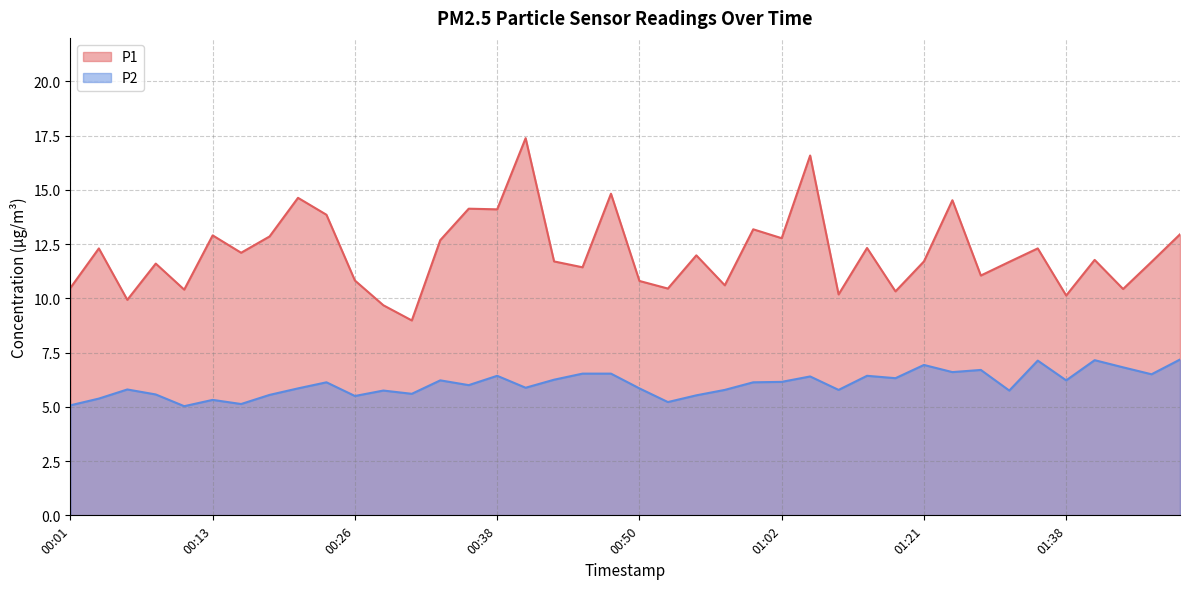

Which series has the largest total across all categories?

P1